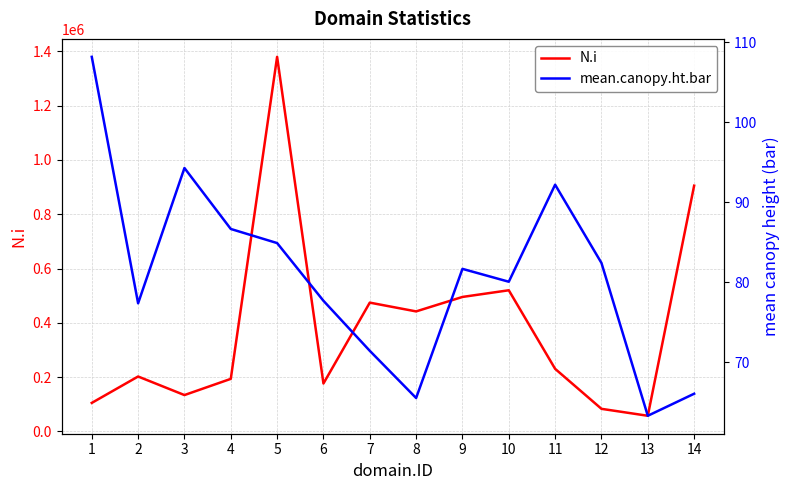

Reading left to right, list all the values displayed in this chart.

N.i: 1=105267.0	2=202513.0	3=134156.0	4=193807.0	5=1379945.0	6=176731.0	7=474615.0	8=442280.0	9=495568.0	10=520141.0	11=230756.0	12=83441.0	13=57858.0	14=905387.0
mean.canopy.ht.bar: 1=108.2	2=77.3	3=94.3	4=86.6	5=84.9	6=77.7	7=71.4	8=65.5	9=81.7	10=80.0	11=92.2	12=82.4	13=63.3	14=66.0